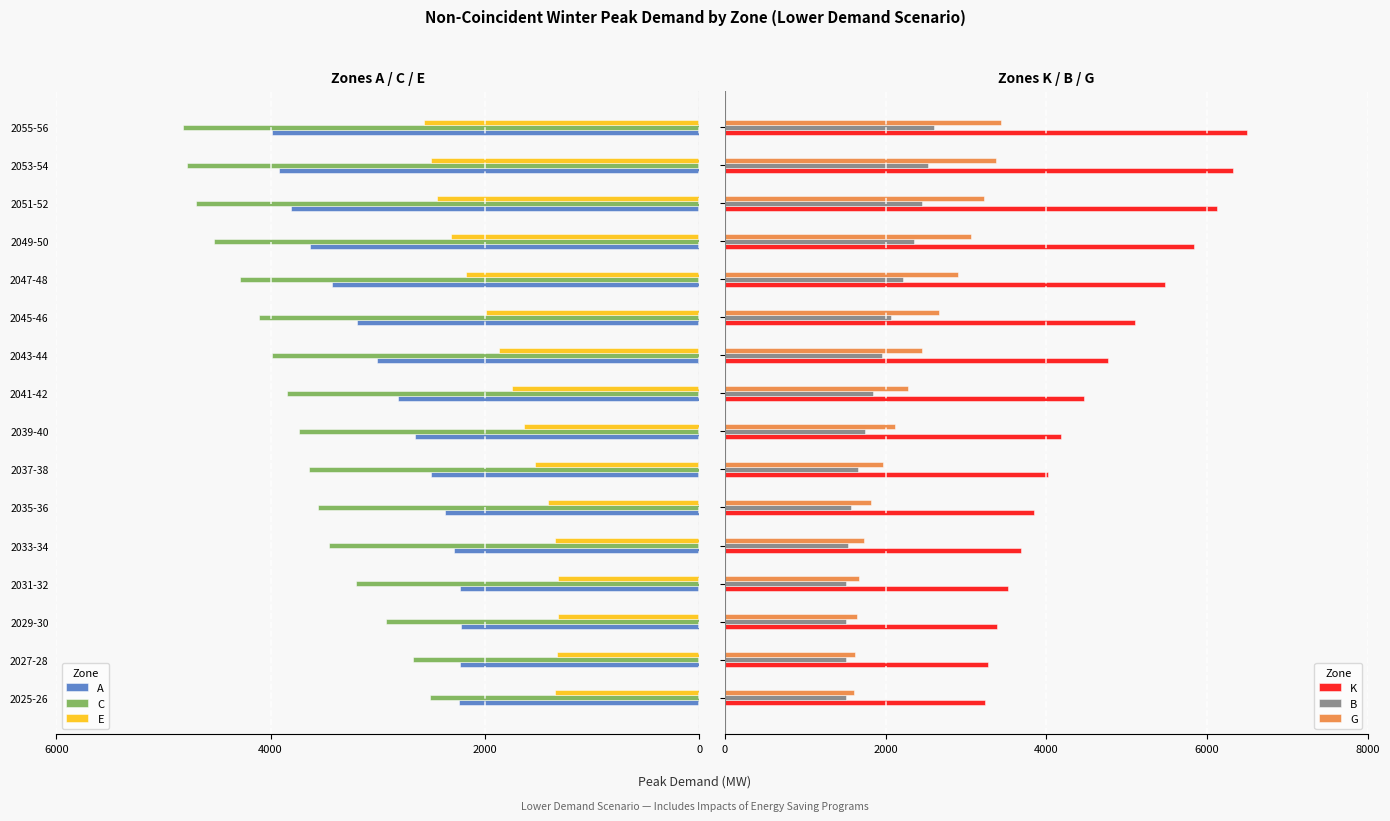

At how many categories does at least one series exceed 6364?

1